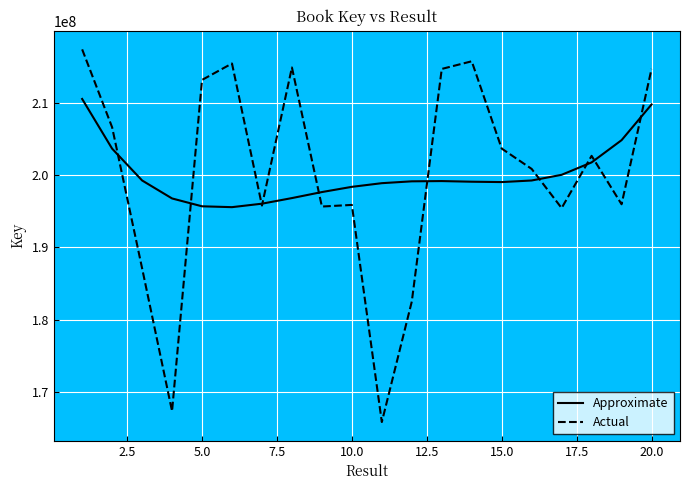

Rank the series by their maximum value, from lowest to highest.

Approximate, Actual